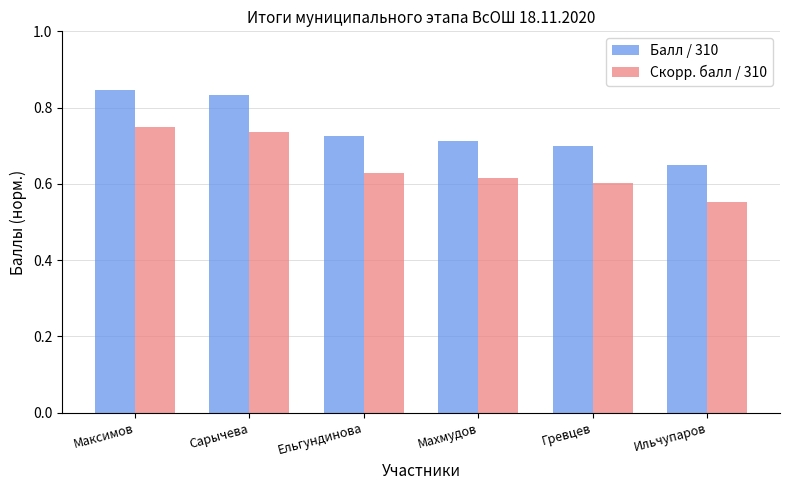

Which label corresponds to the smallest value in the chart?

Ильчупаров